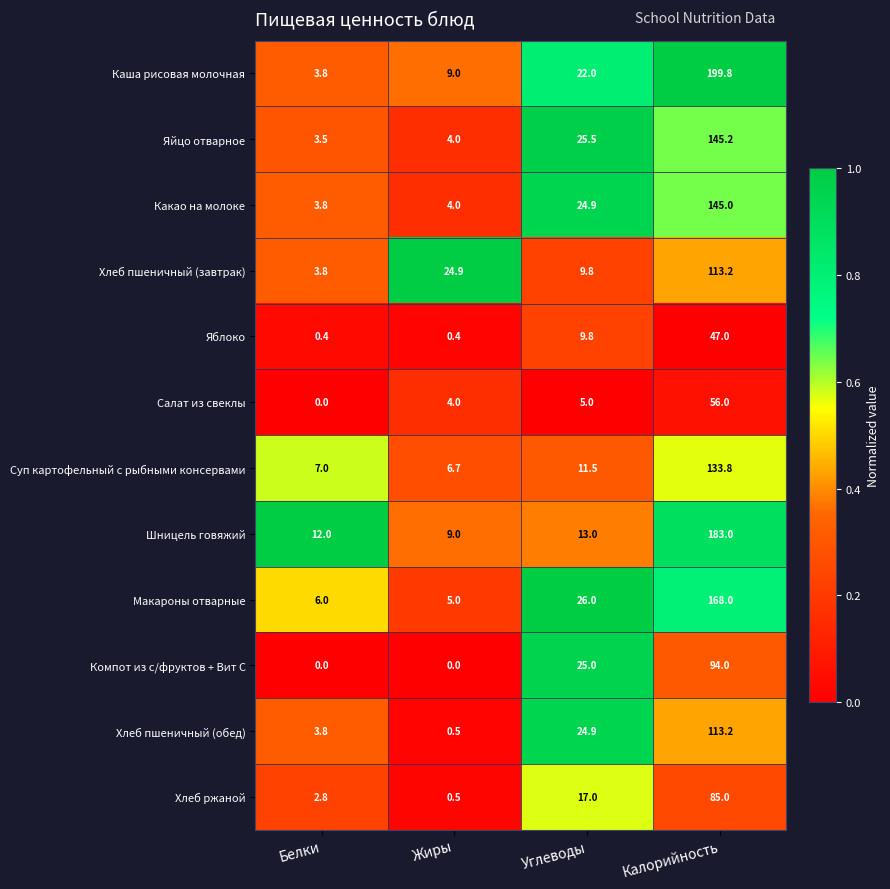

Where is Шницель говяжий nearest to the value 96?

Углеводы